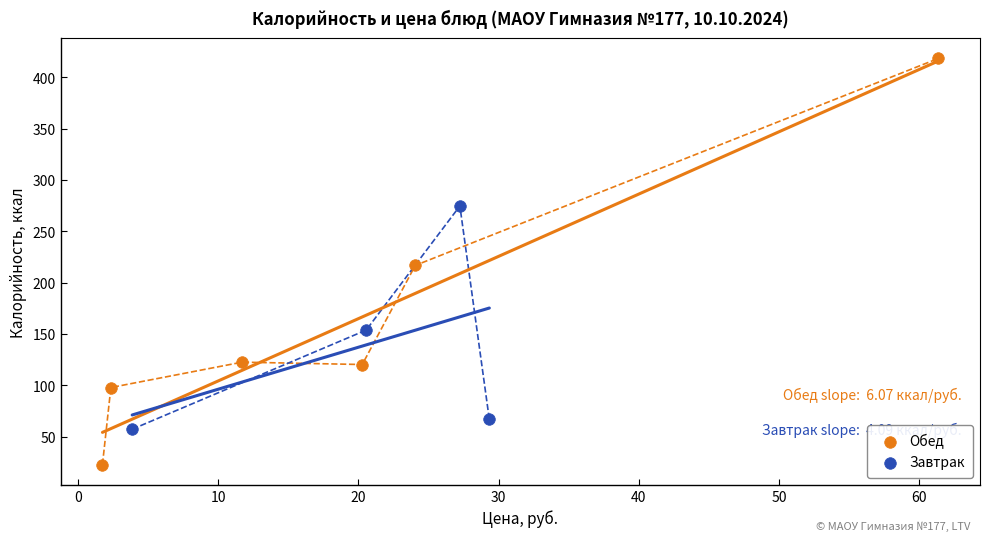

Which series has the largest Y range (max minus min)?

Обед